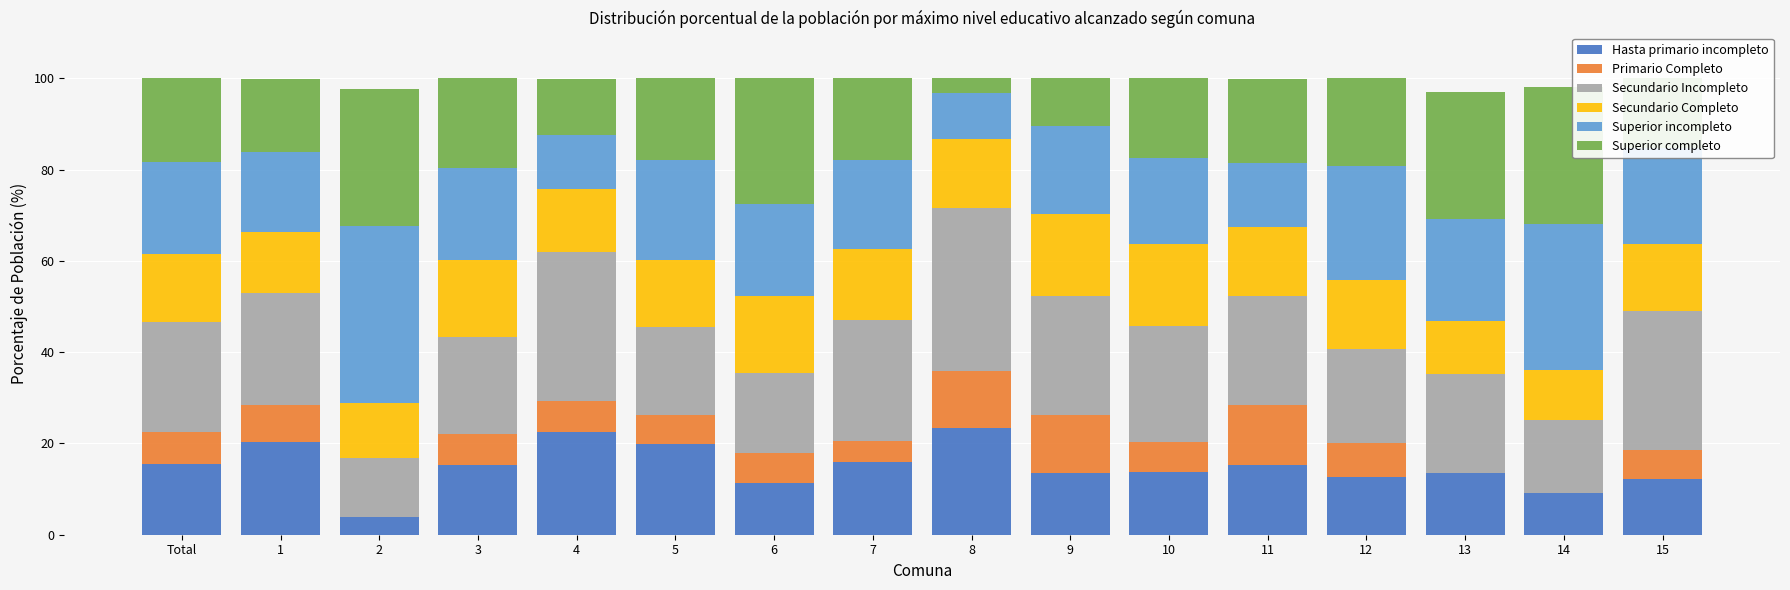

What is the highest value of the Hasta primario incompleto series?

23.4